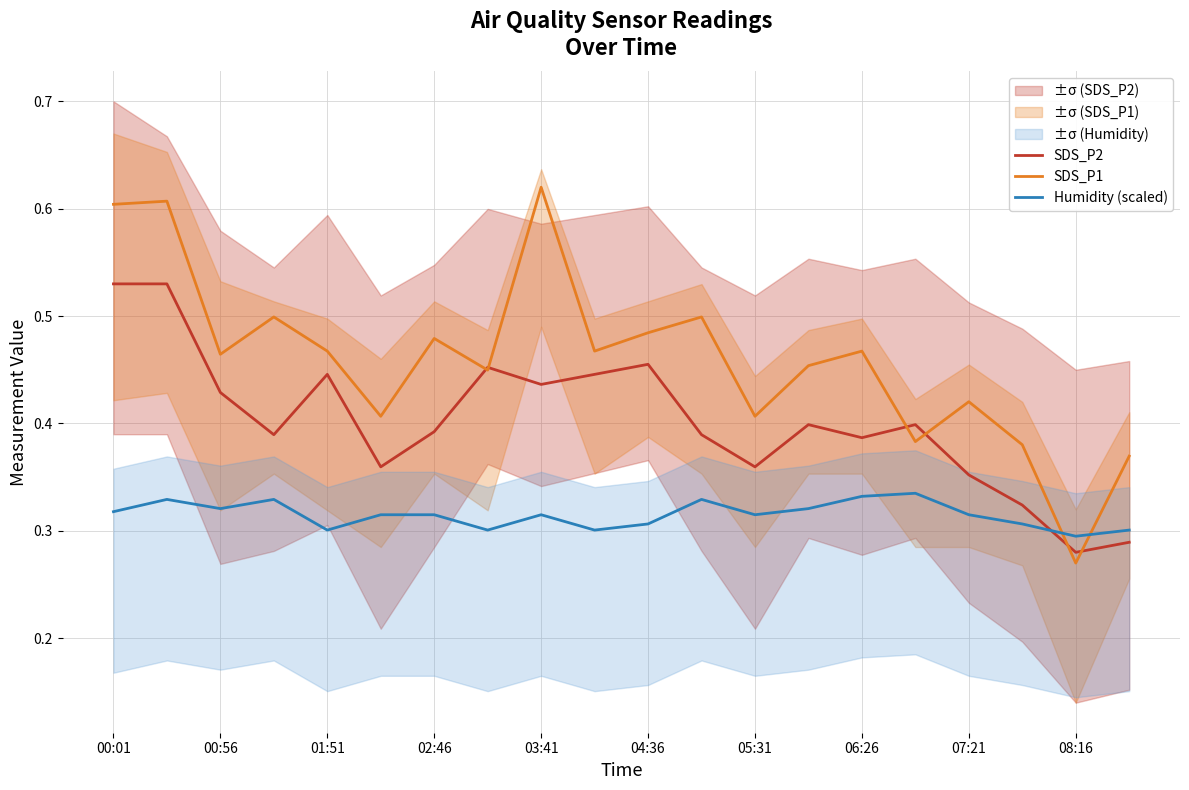

Which category has the highest value in the SDS_P1 series?

03:41